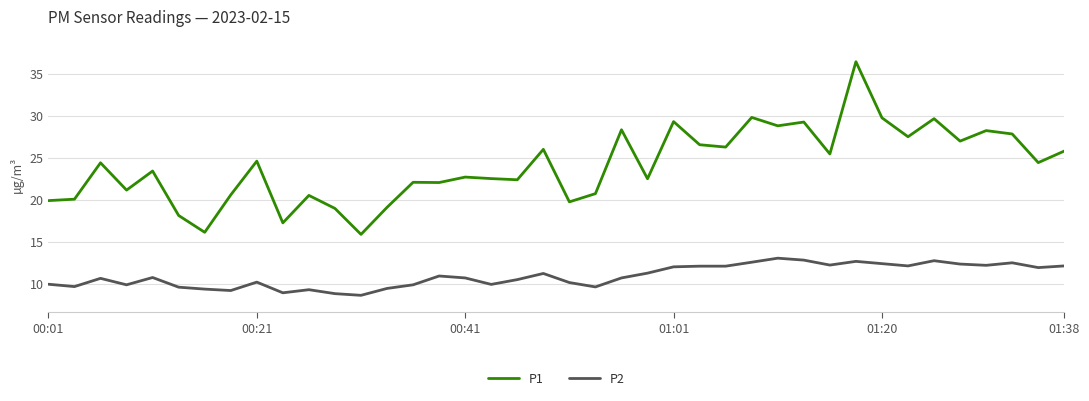

True or false: P1 and P2 cross at least once.

False